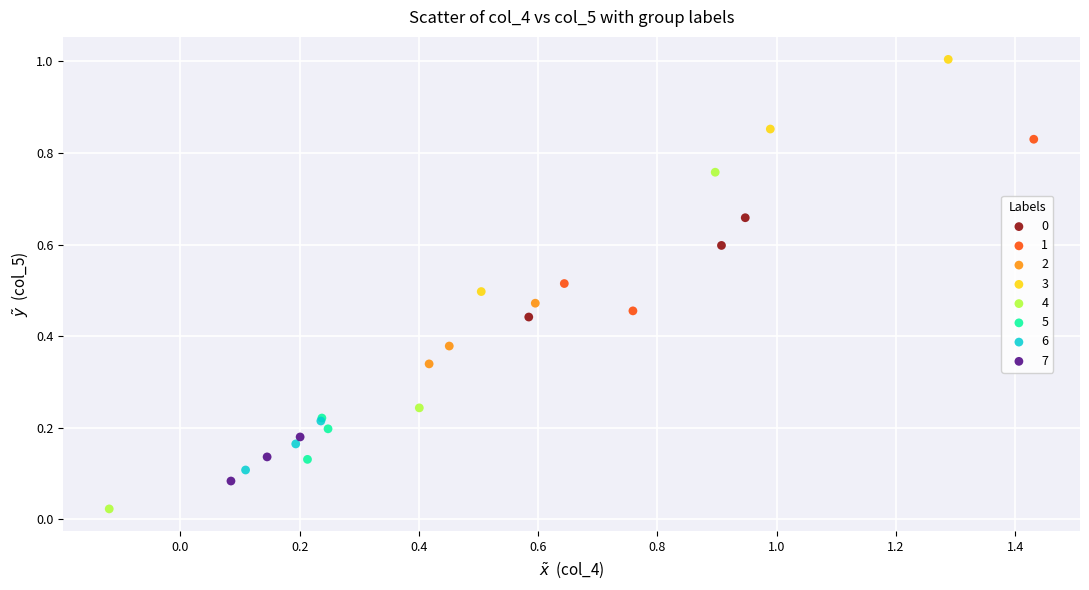

Which series reaches the minimum Y coordinate?

4